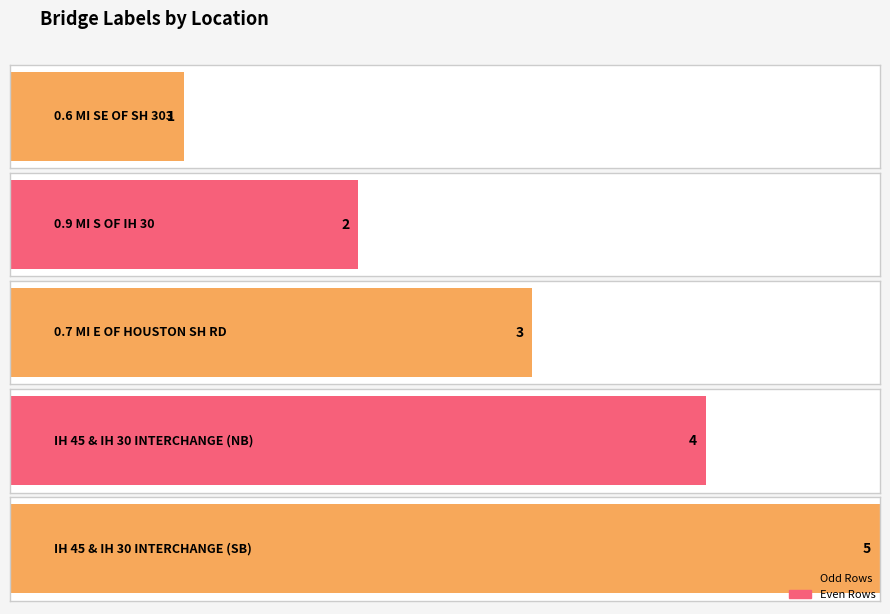

How many data points are less than 3?

2